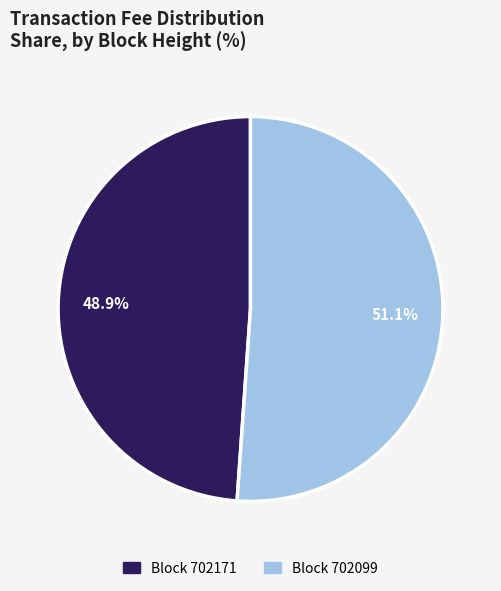

Rank the categories by value from lowest to highest.

Block 702171, Block 702099